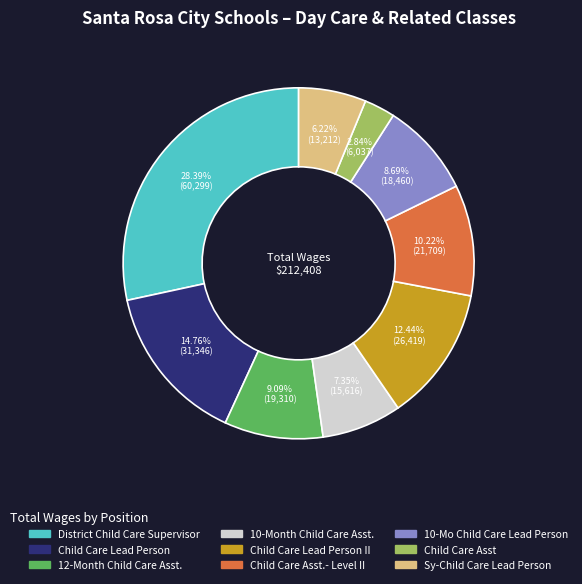

Is there any slice that represents more than half of the pie?

No